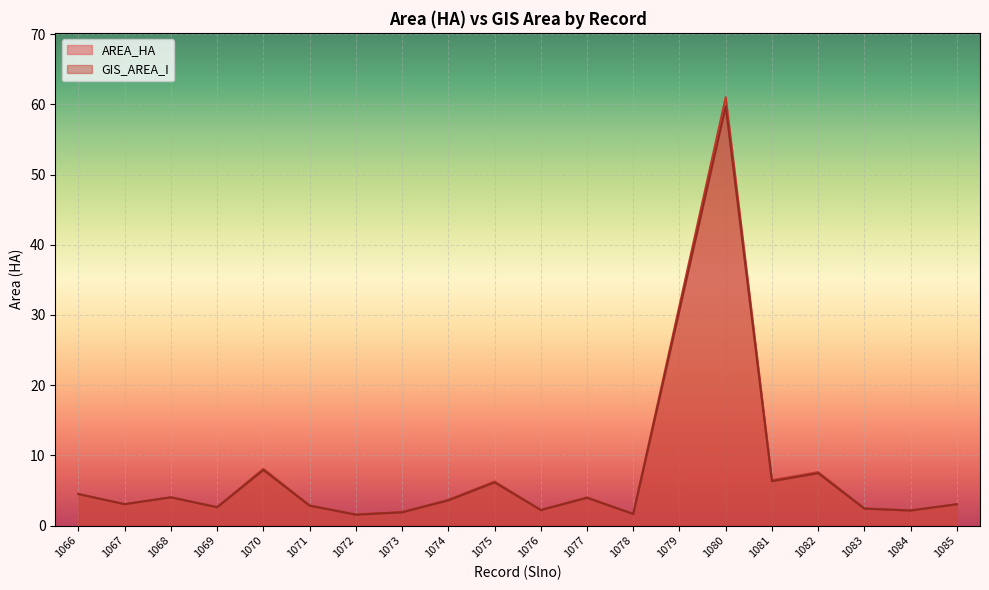

What is the difference between the highest and lowest values at 1074?

0.1